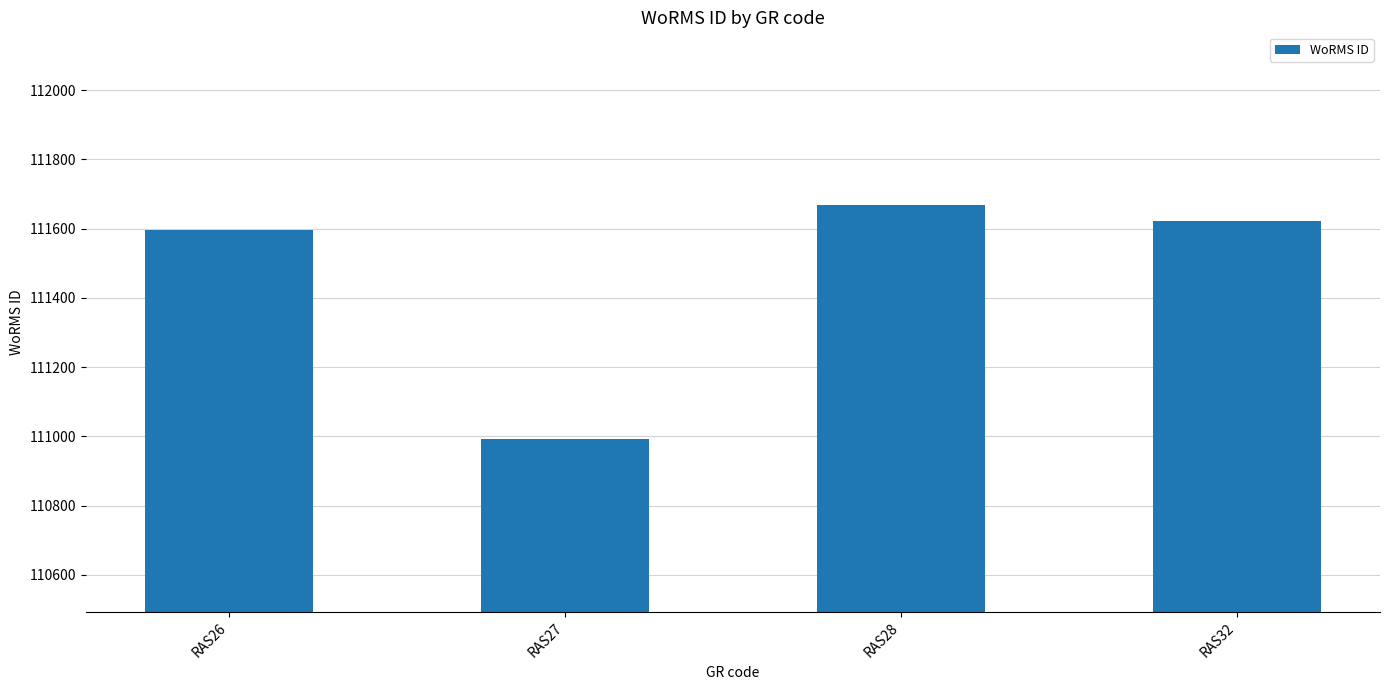

Which has a higher value, RAS28 or RAS32?

RAS28